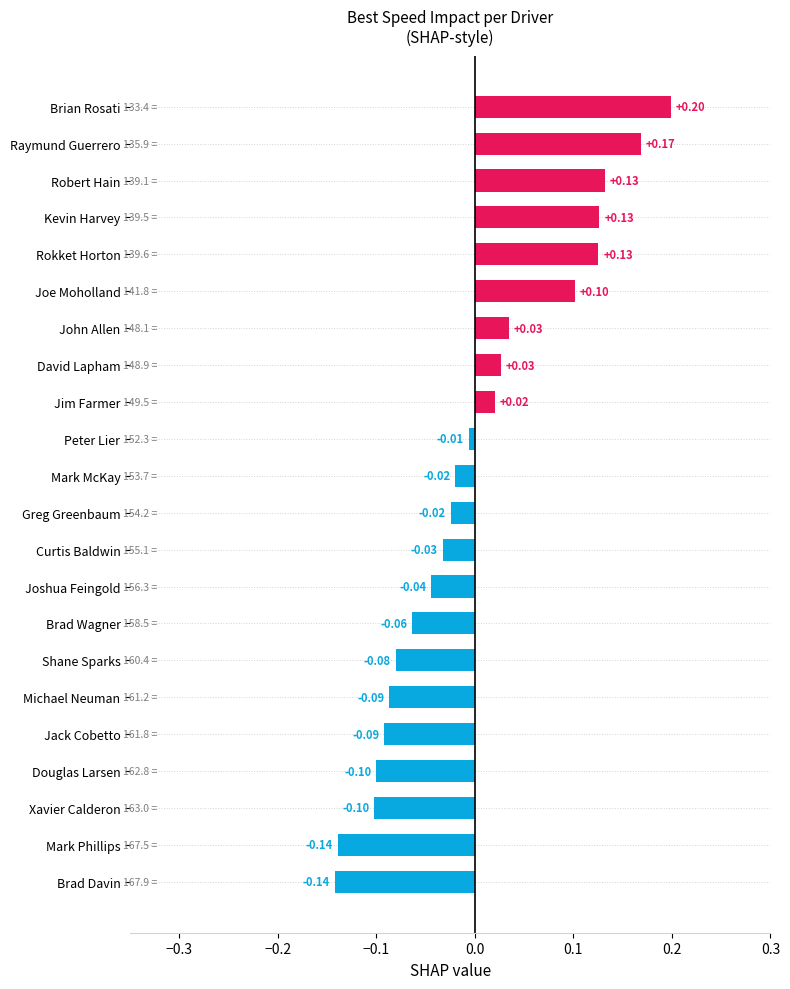

Between Joe Moholland and Douglas Larsen, which is larger?

Joe Moholland